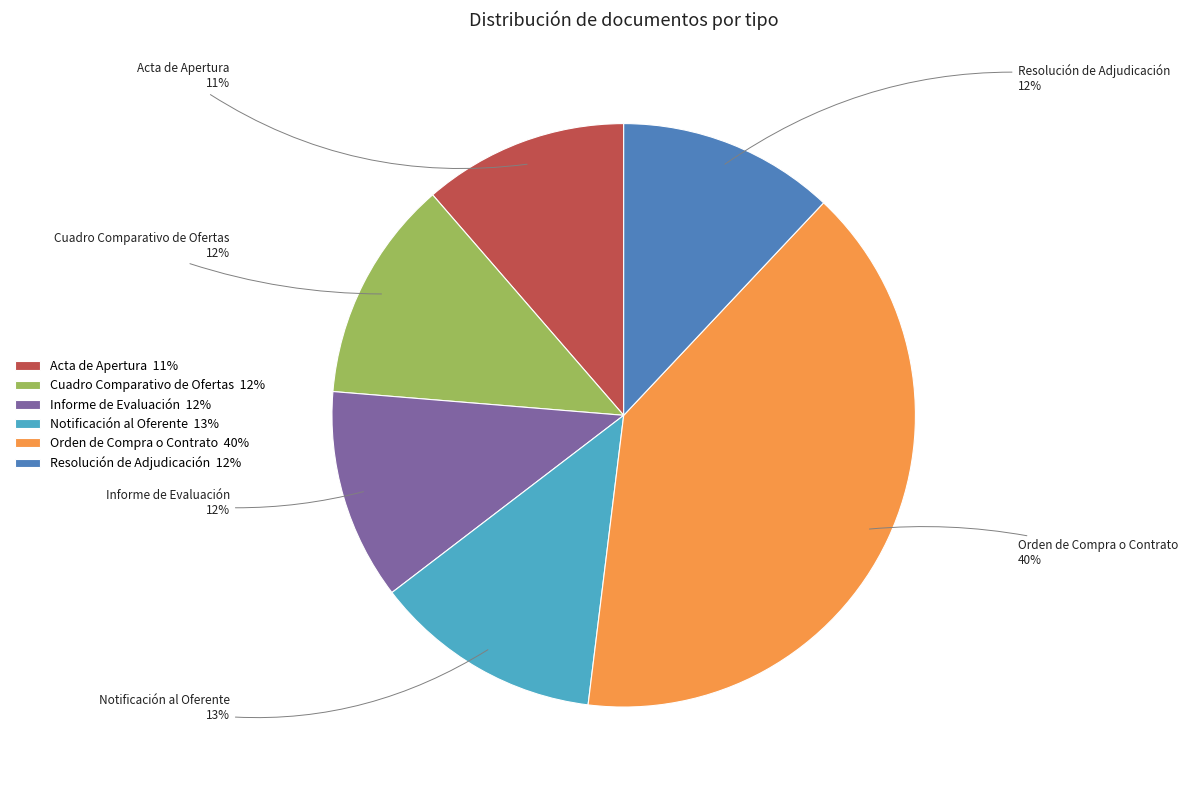

Do Cuadro Comparativo de Ofertas and Resolución de Adjudicación together represent more than half of the pie?

No